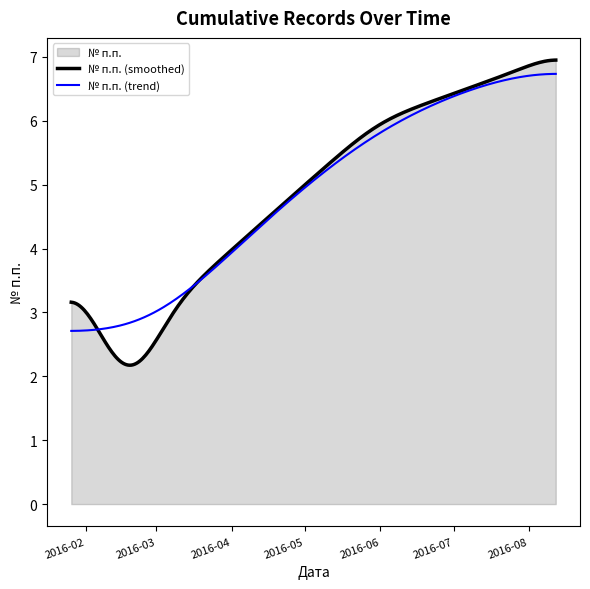

Is it true that the value at 2016-08-12 is 14?

False